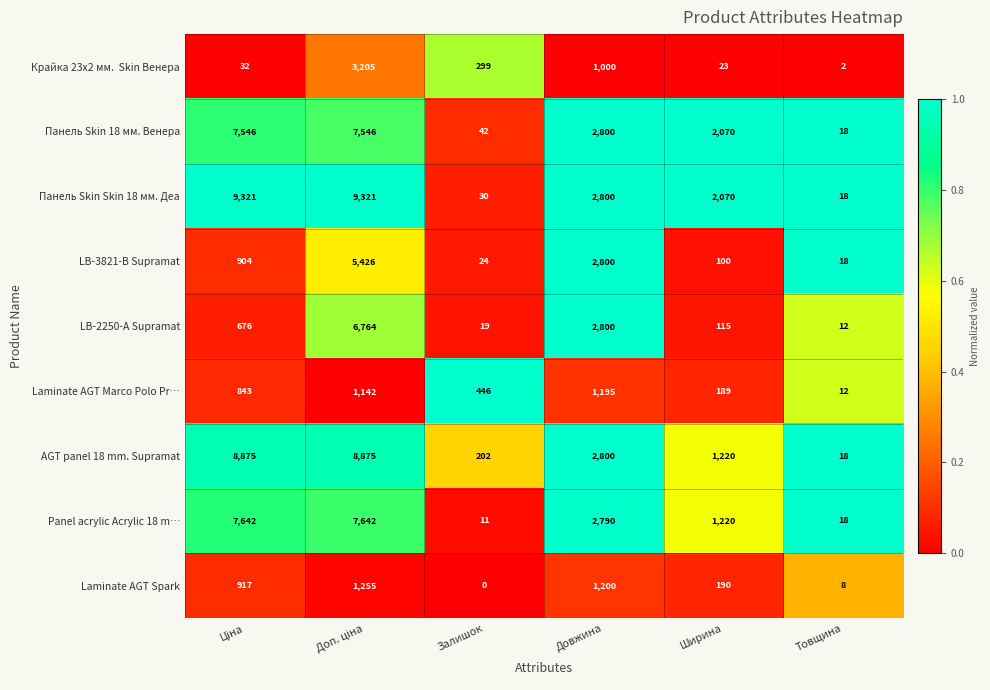

How many series are shown in this chart?

9